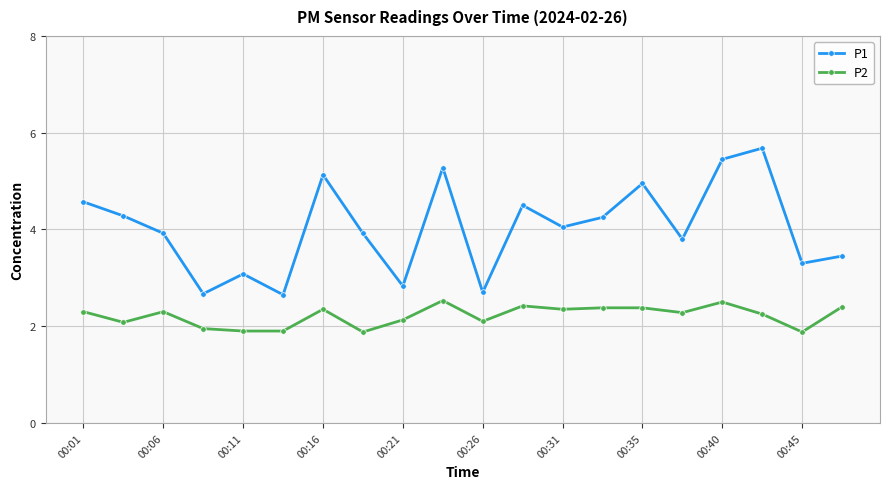

Which series has the largest total across all categories?

P1